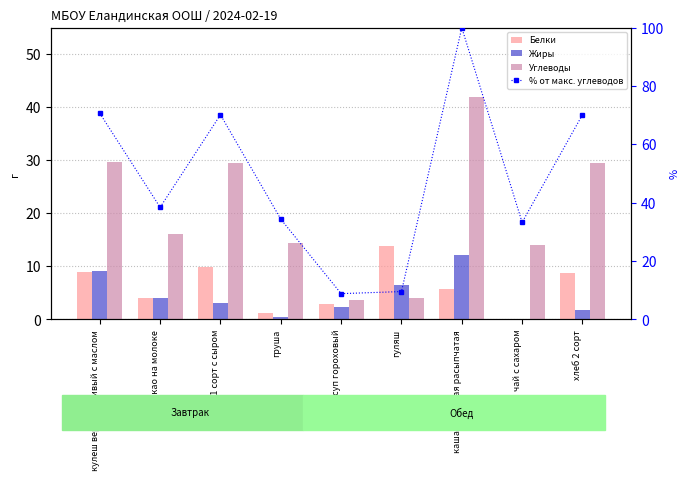

What is the difference between the highest and lowest values at груша?

34.0